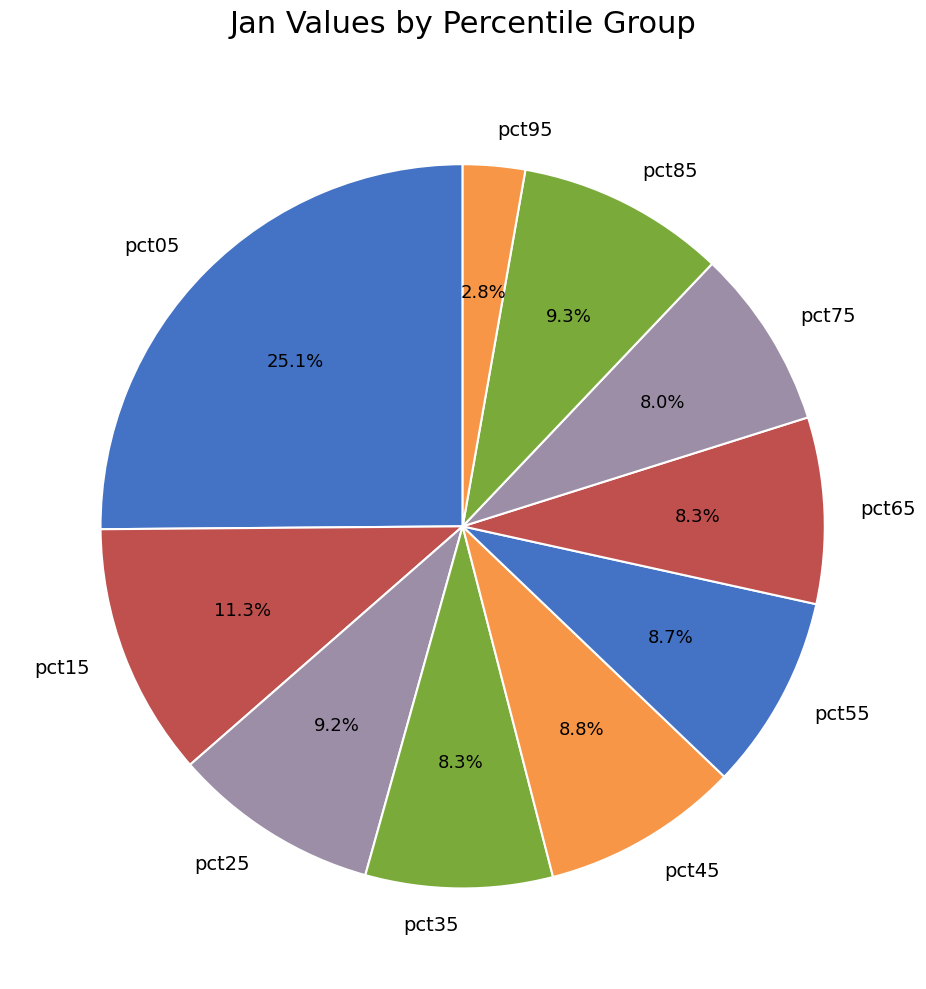

Approximately how many times larger is the value at pct35 compared to pct75?

1.0